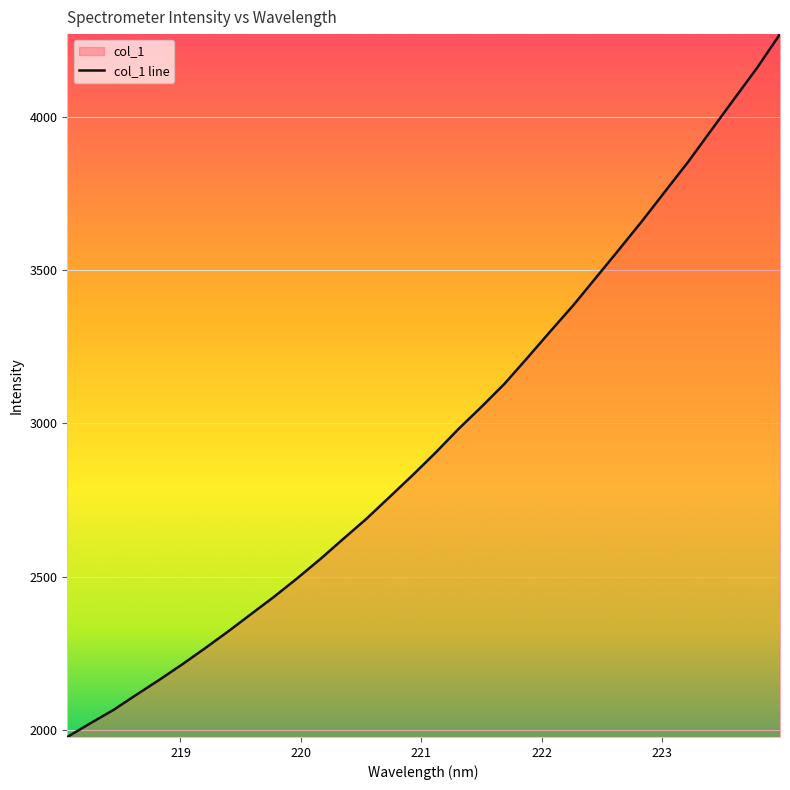

What is the minimum value shown in the chart?

1976.4